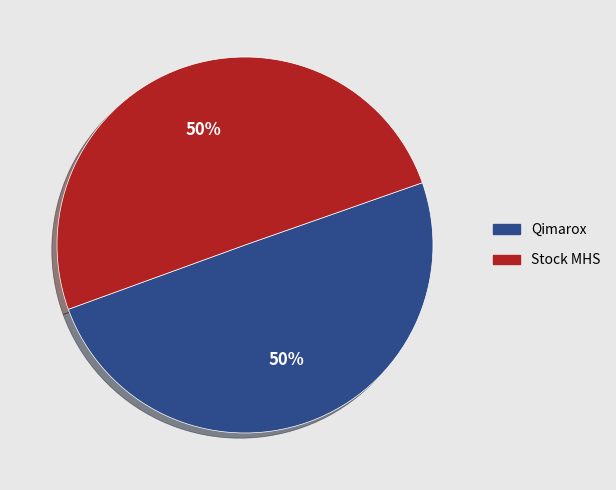

To the nearest percent, what percentage of the pie is Qimarox?

50%